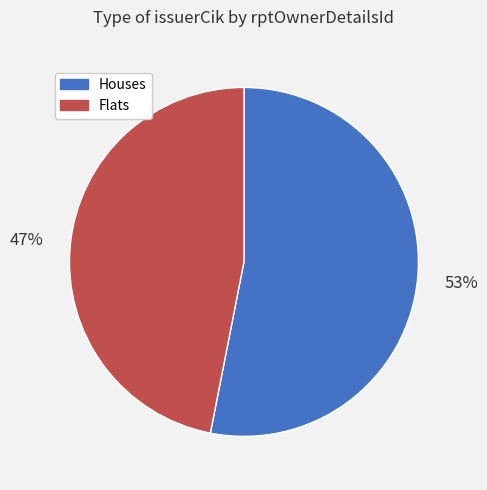

To the nearest percent, what is the average slice percentage?

50%